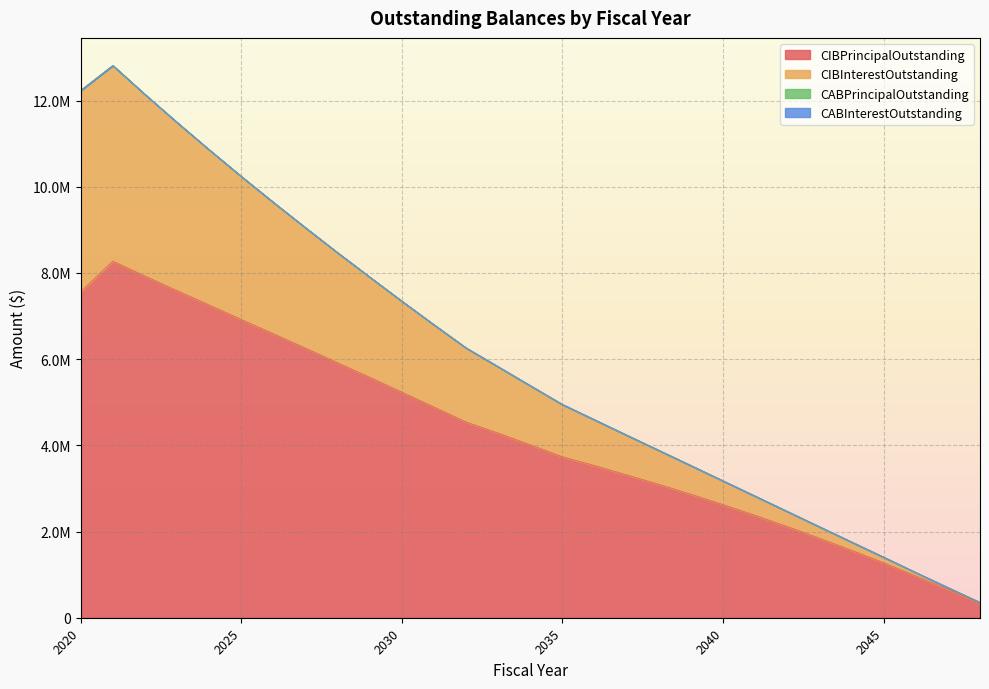

At which label is CIBPrincipalOutstanding closest to 4307000?

2033